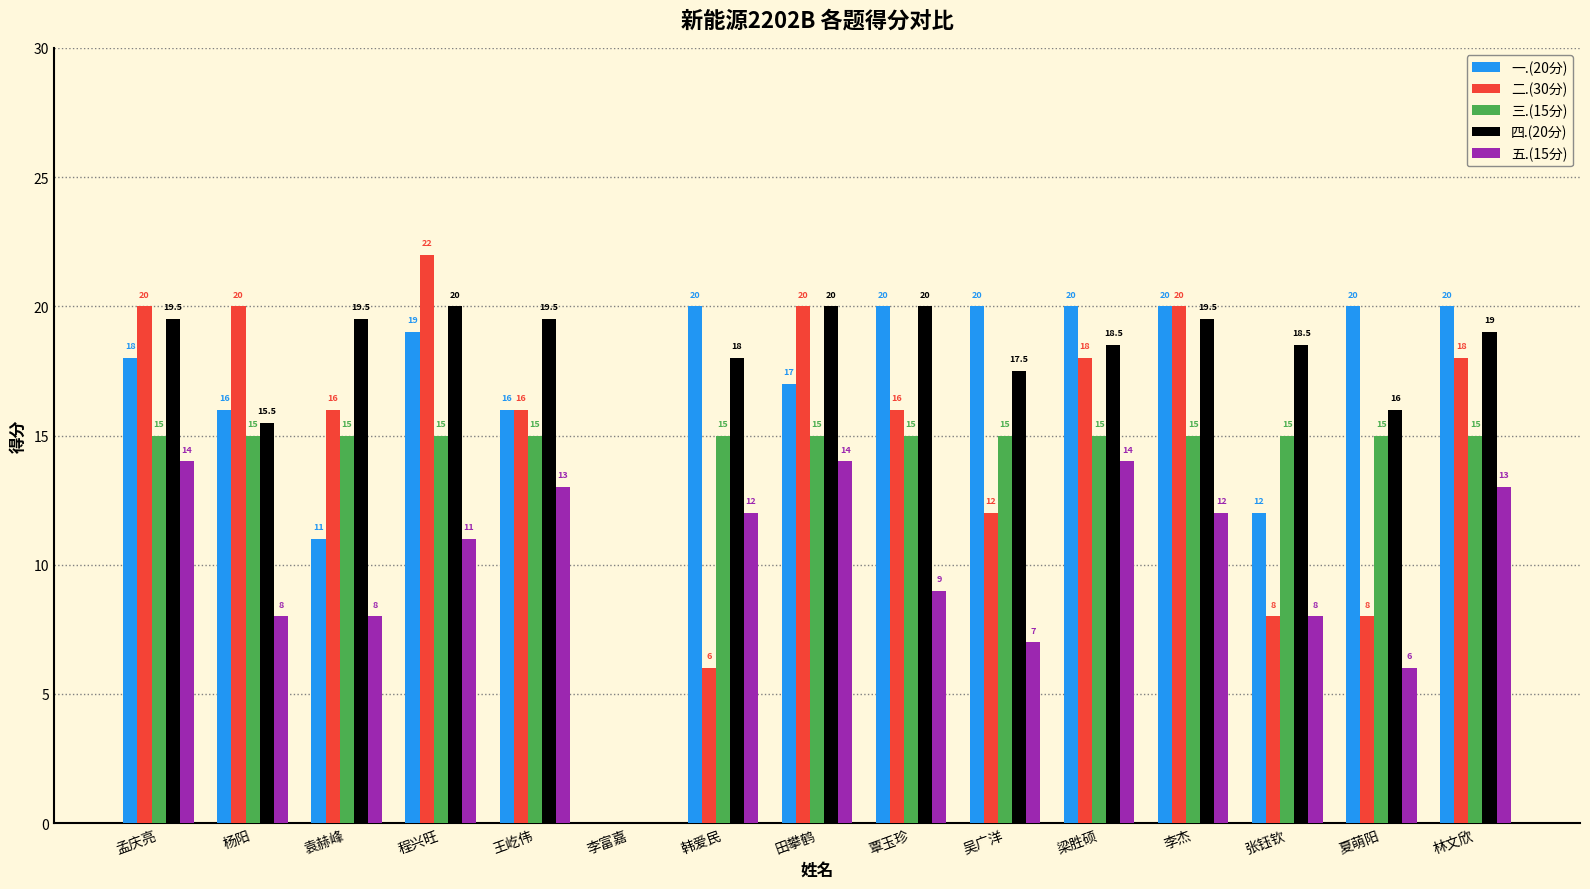

What is the total value across all series at 袁赫峰?

69.5